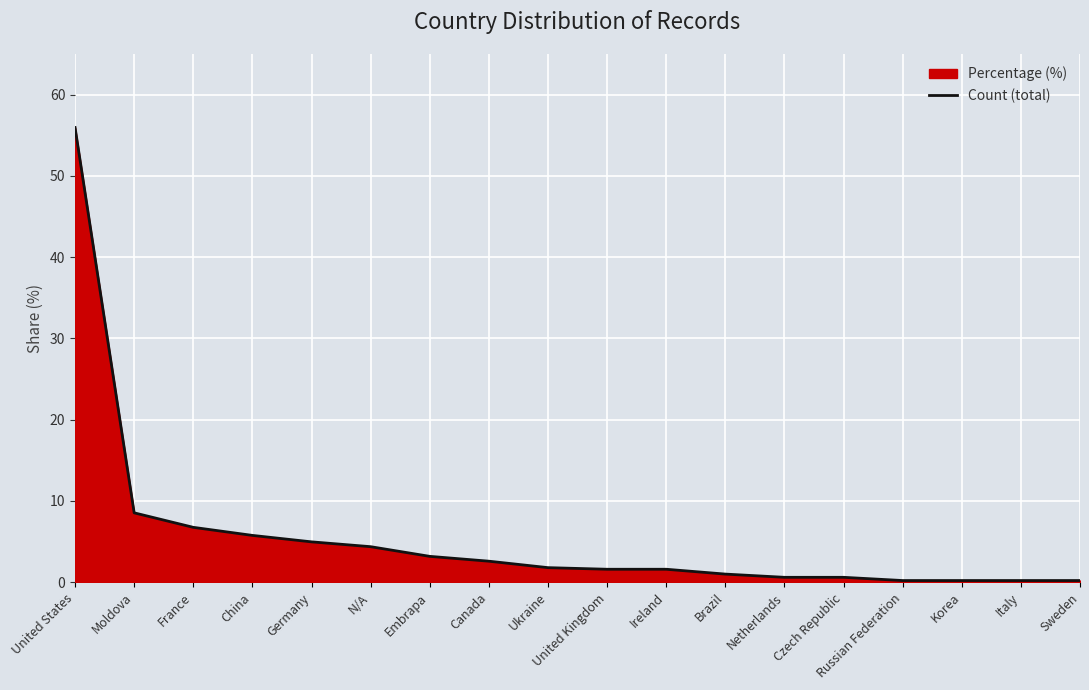

Read the value at Canada.

2.6